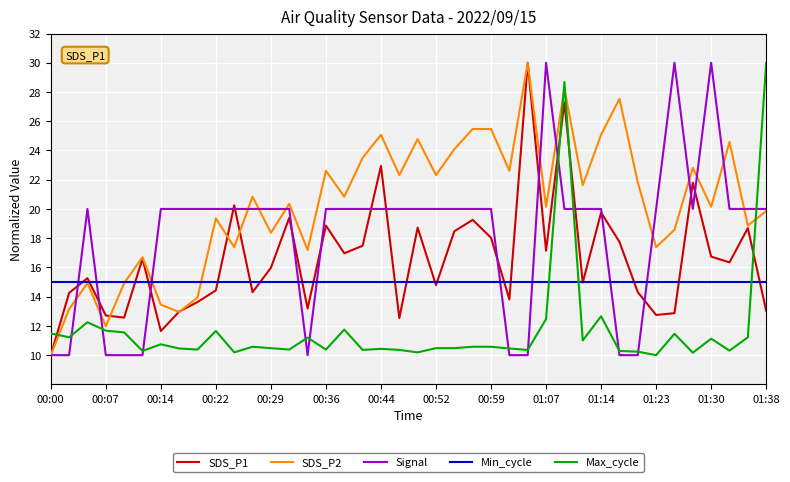

How many distinct data groups are displayed?

5